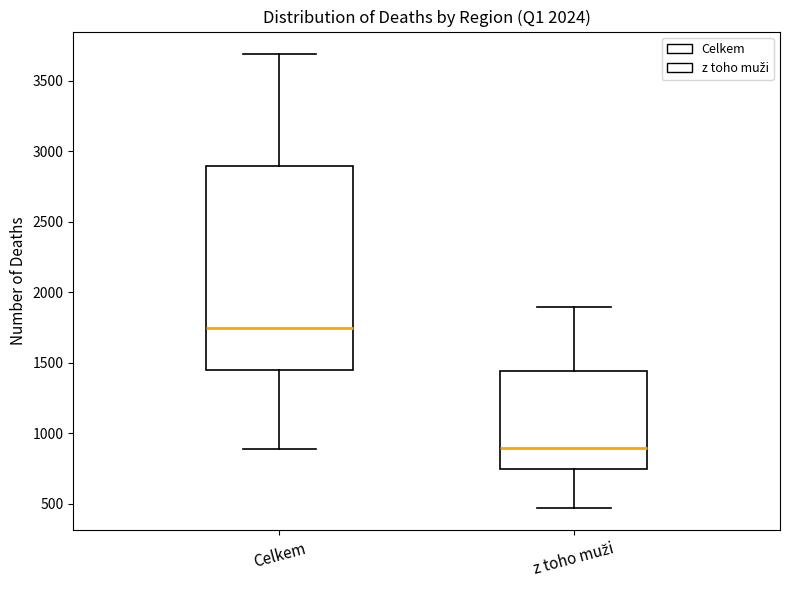

Reading left to right, transcribe this box plot: for each box, give where its median line is, the range the box spans, and where its two whiskers end, as read against the y-axis. The values are not printed on the chart, so give them approximately, as read against the axis.

Celkem: median 1750, box 1450 to 2900, whiskers 900 to 3700
z toho muži: median 900, box 750 to 1450, whiskers 450 to 1900